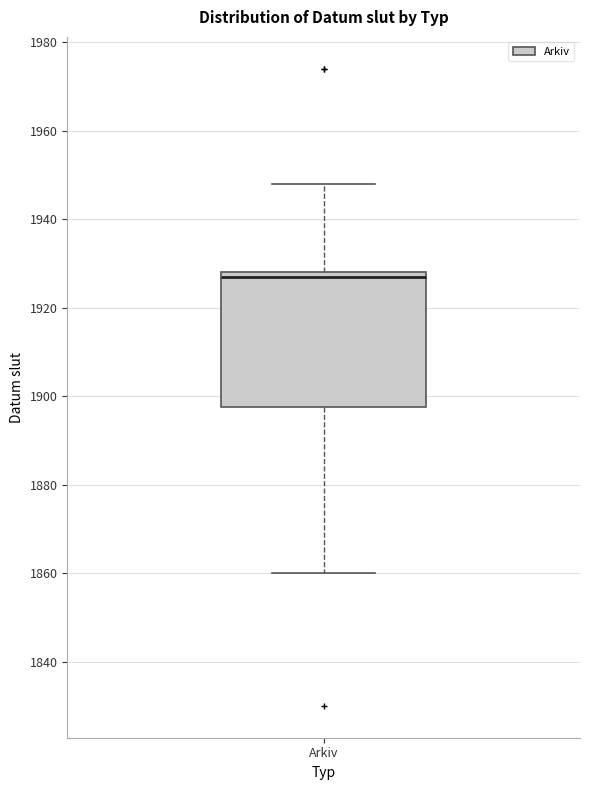

Transcribe this box plot: give where the median line is, the range the box spans, and where the two whiskers end, as read against the y-axis. The values are not printed on the chart, so give them approximately, as read against the axis.

median 1928 (just below the box's upper edge), box 1898 to 1928, whiskers 1860 to 1948